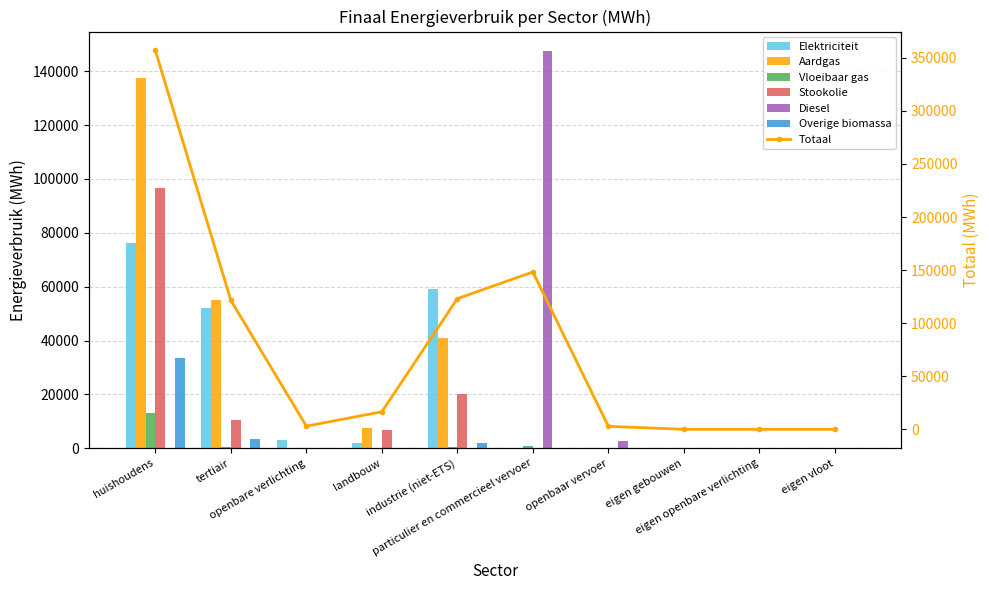

Which series has the largest total across all categories?

Aardgas